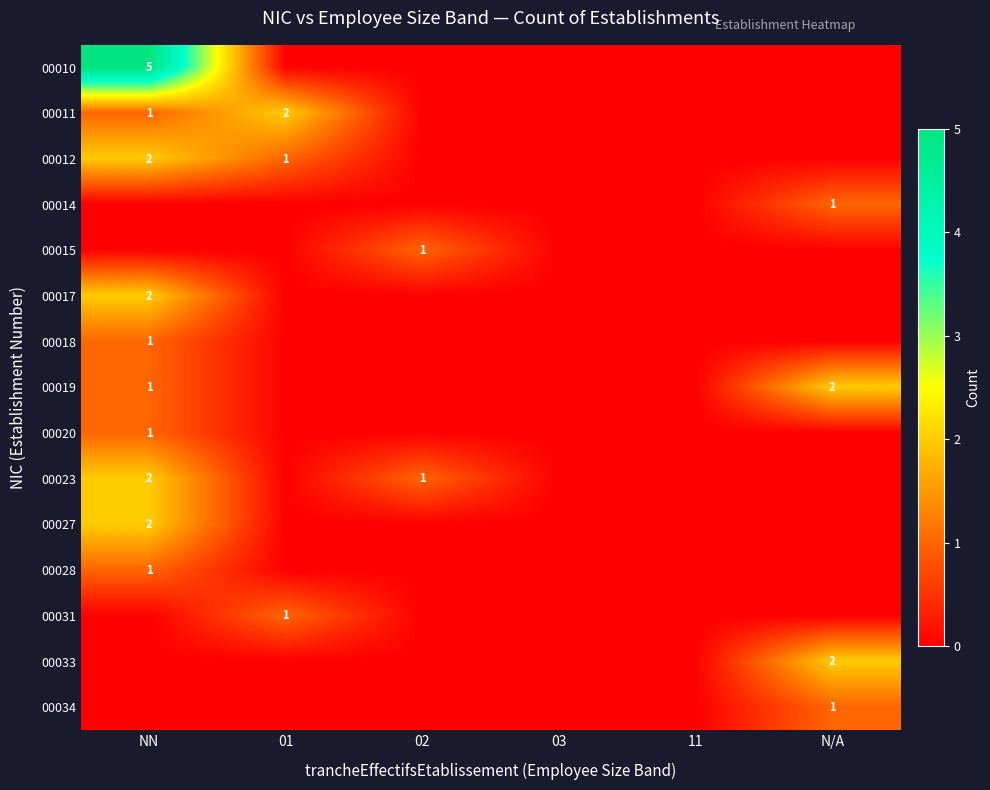

How many values in the 00015 series exceed 0?

1